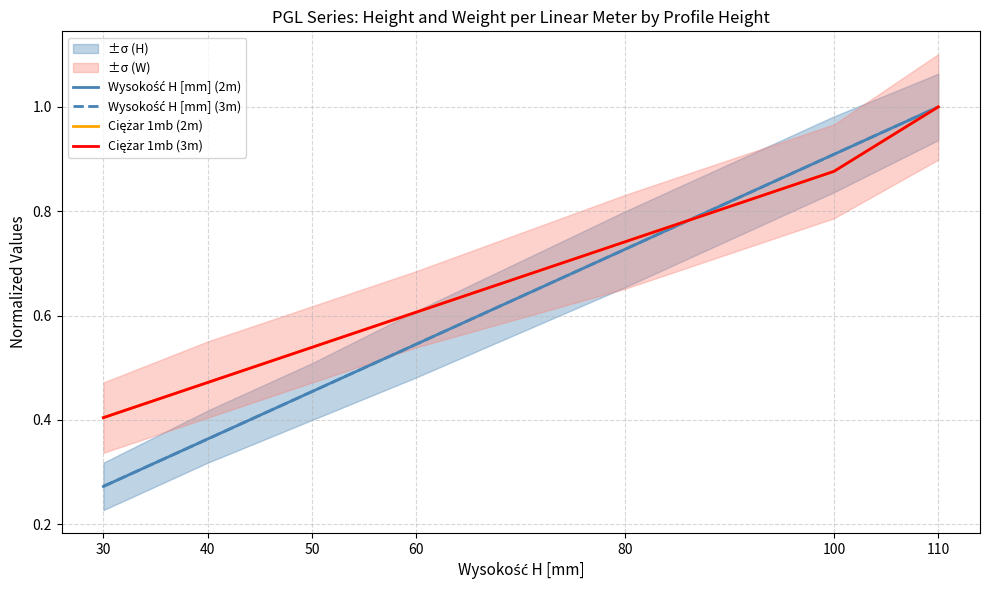

What are all the series names shown in the legend?

Wysokość H [mm] (2m), Wysokość H [mm] (3m), Ciężar 1mb (2m), Ciężar 1mb (3m)